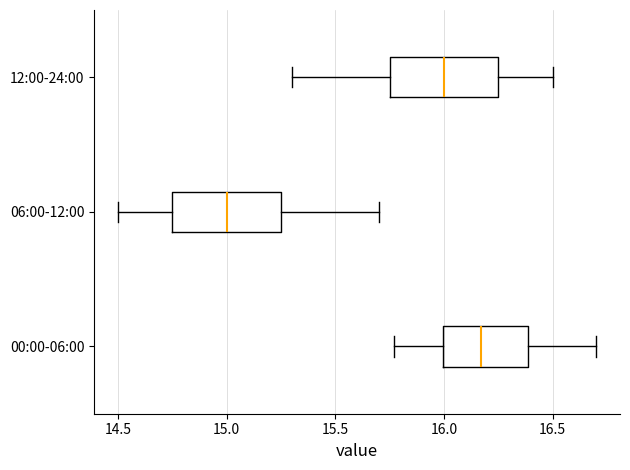

Where does the left whisker of the box for 12:00-24:00 end on the x-axis? The values are not printed on the chart, so give them approximately, as read against the axis.

15.30